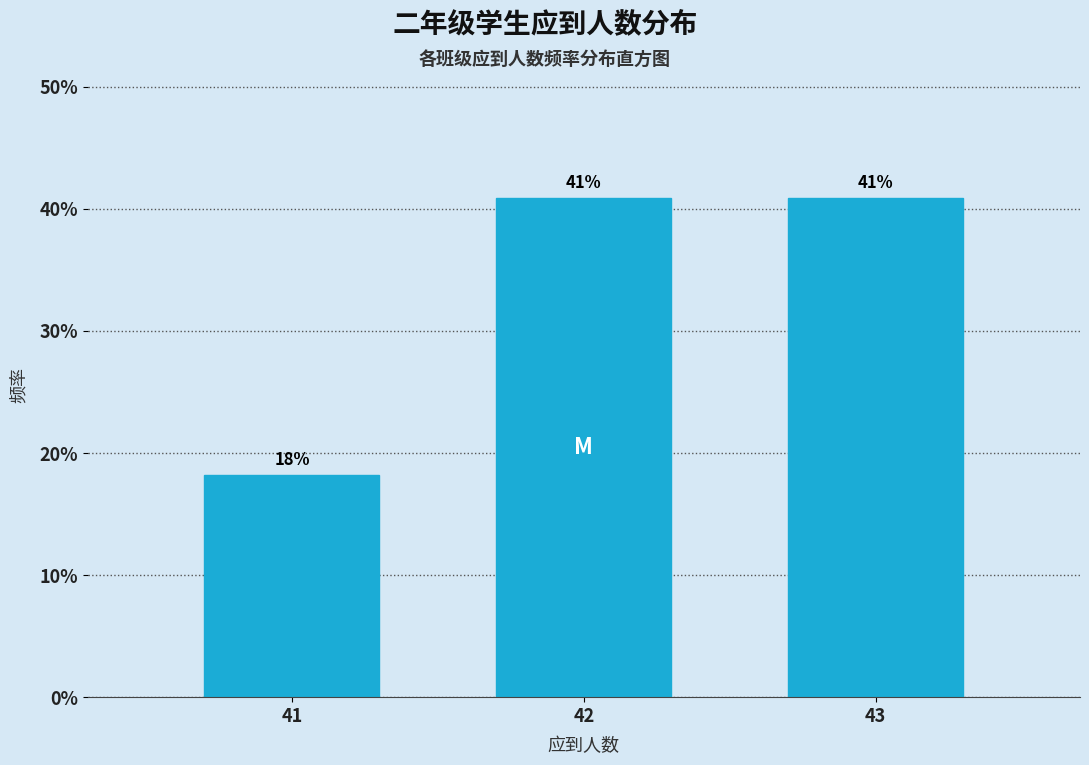

Read the value at 43.

40.9